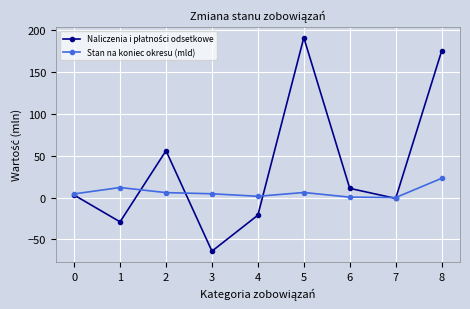

How many lines are shown in the chart?

2